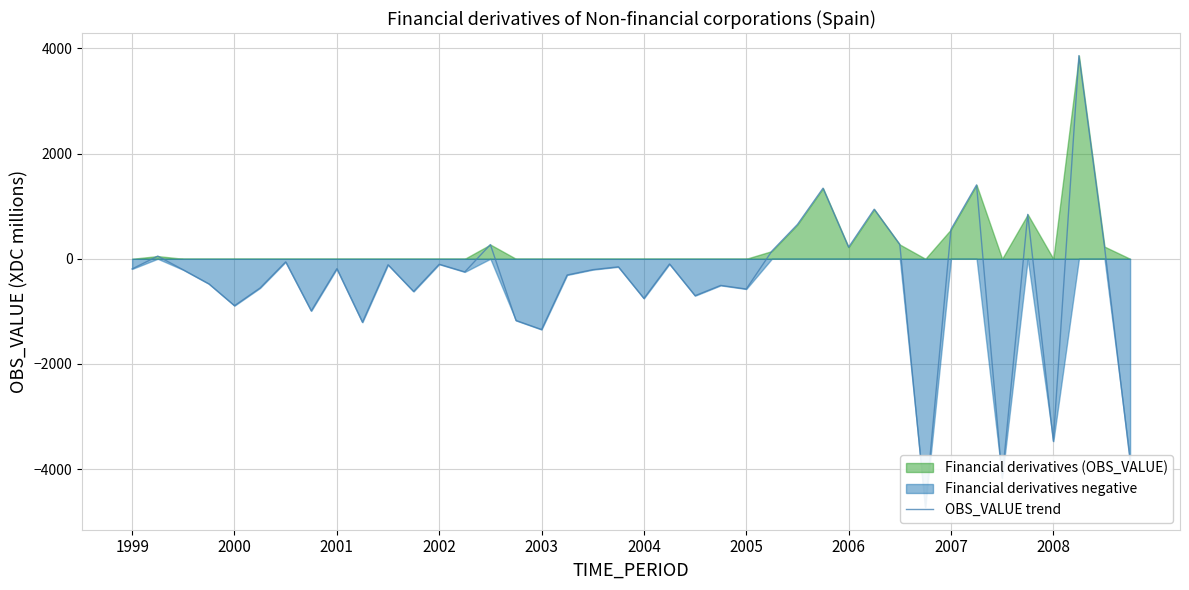

How many points are higher than both their immediate neighbors (excluding endpoints)?

14